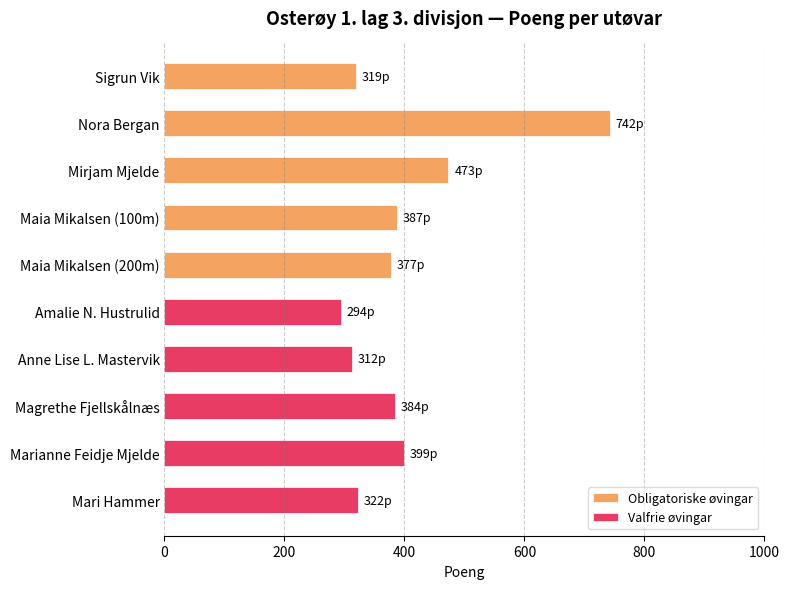

What is the value of the Valfrie øvingar bar at the 5th from the left?

322